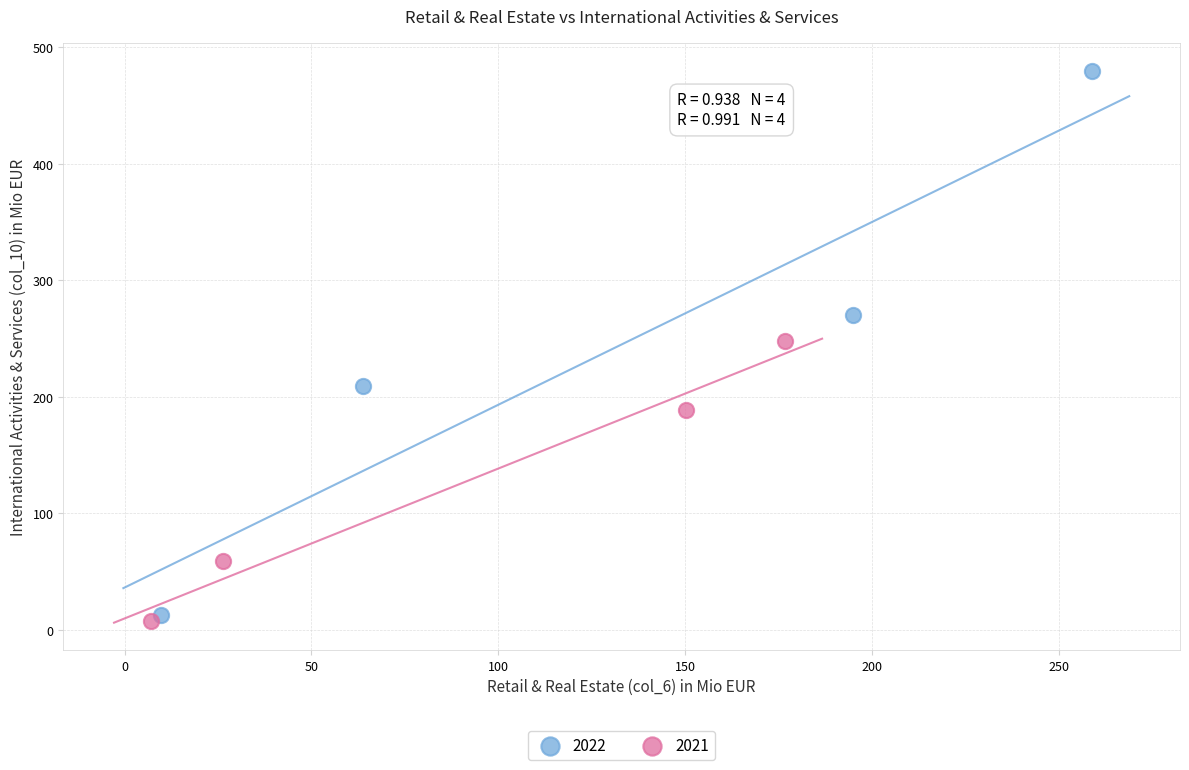

Which series has the widest spread of Y values?

2022